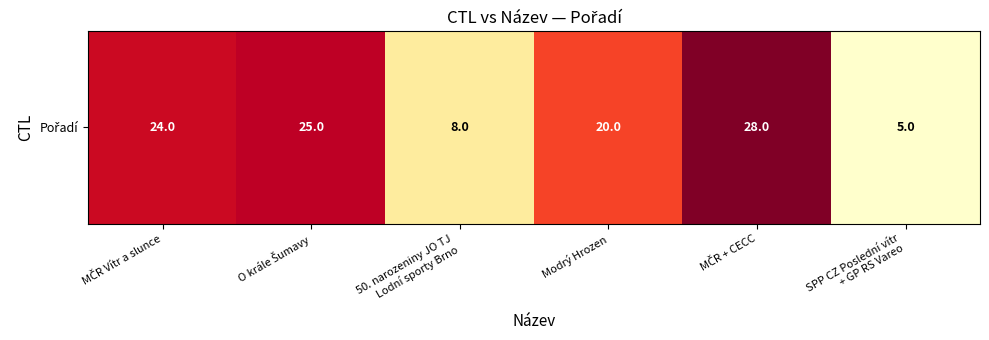

What is the maximum value shown in the chart?

28